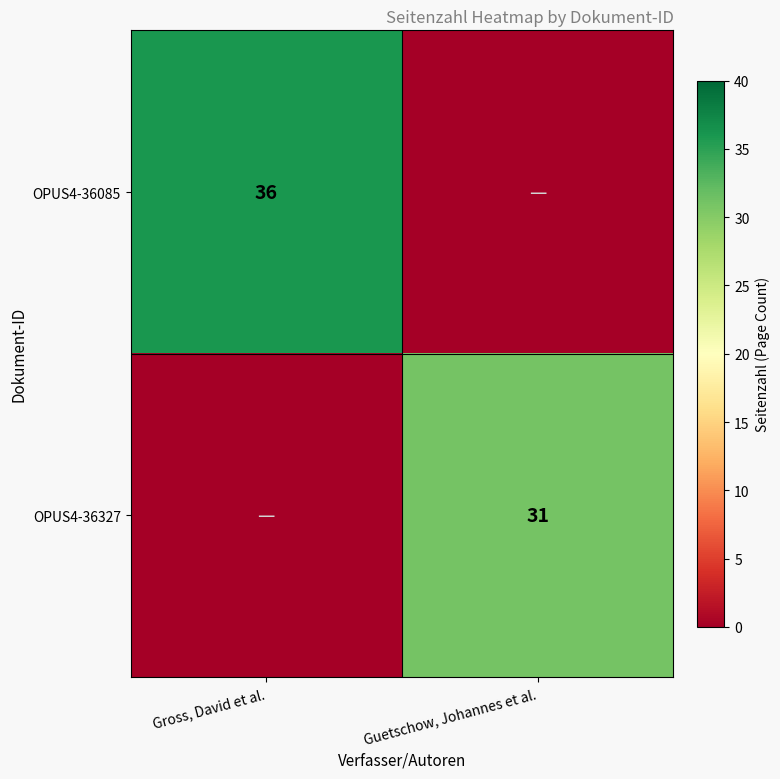

At which category does the chart reach its peak across all series?

Gross, David et al.